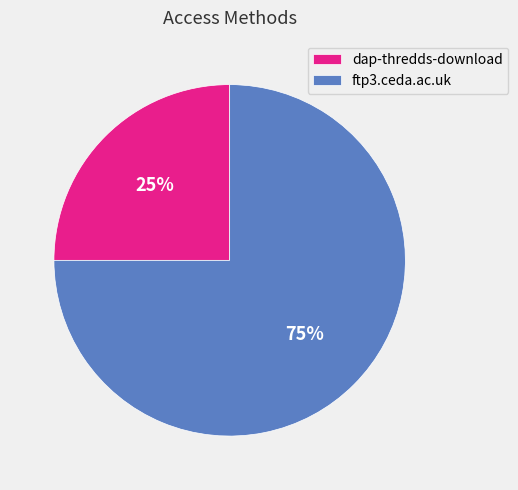

Which category has the biggest portion of the pie?

ftp3.ceda.ac.uk